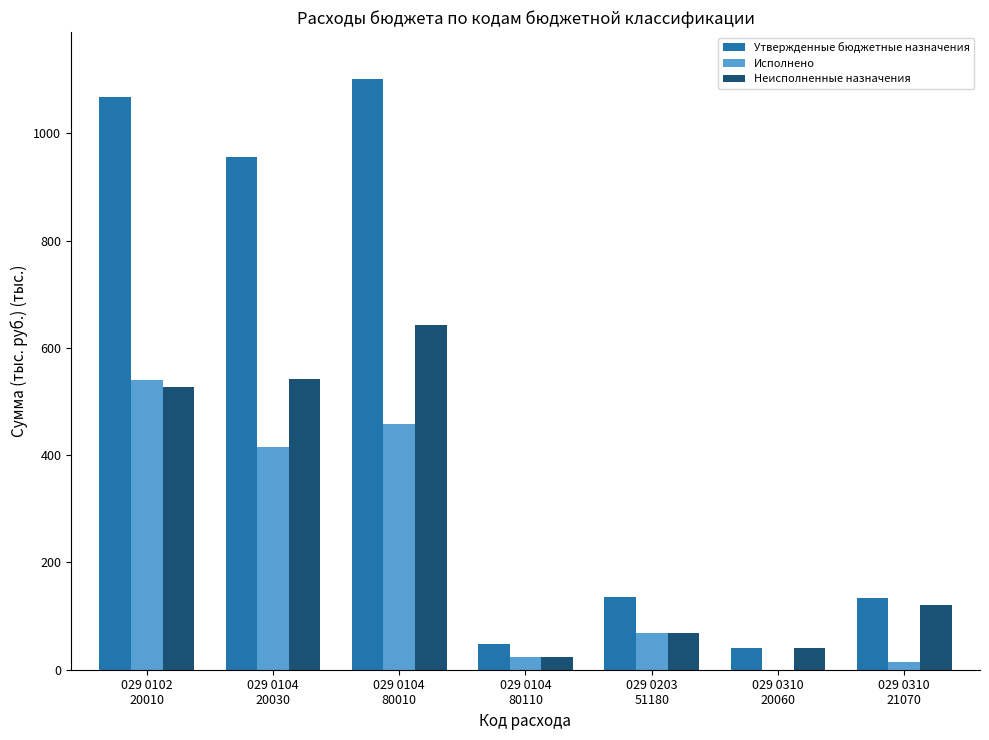

What are all the series names shown in the legend?

Утвержденные бюджетные назначения, Исполнено, Неисполненные назначения